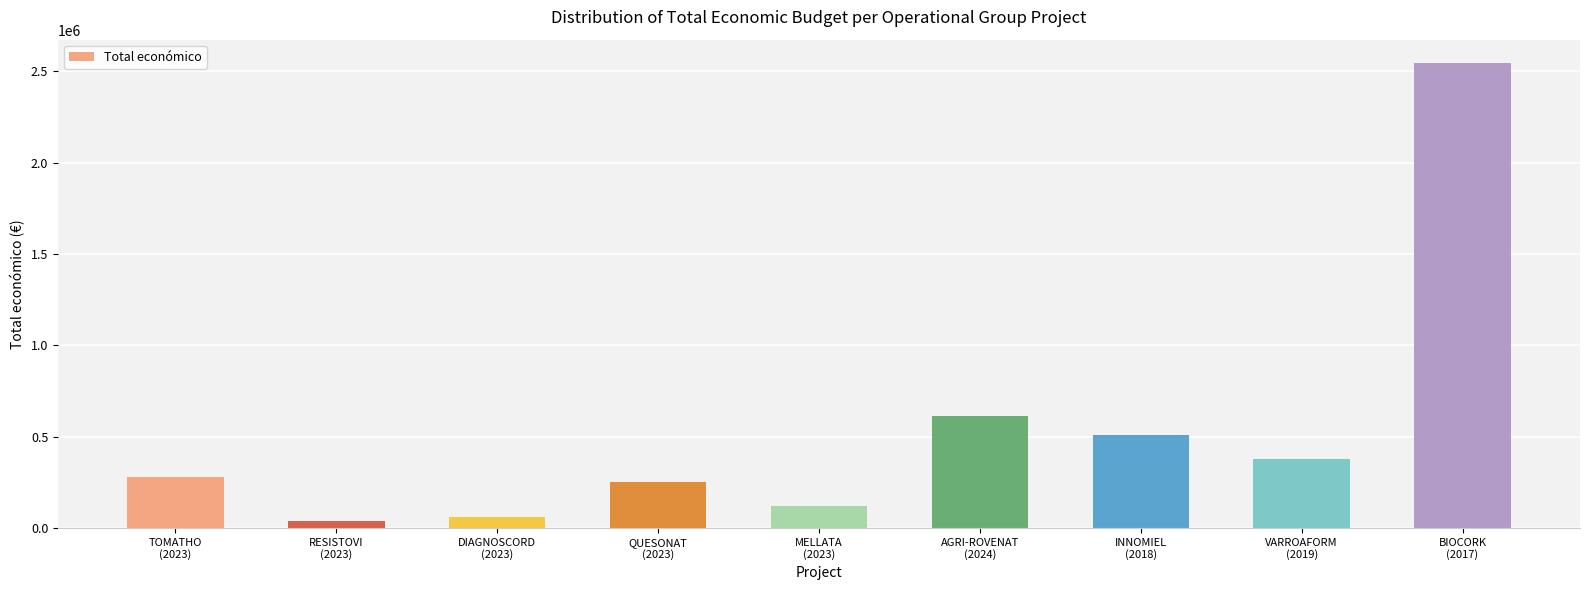

What is the value of the 7th bar from the left?

508090